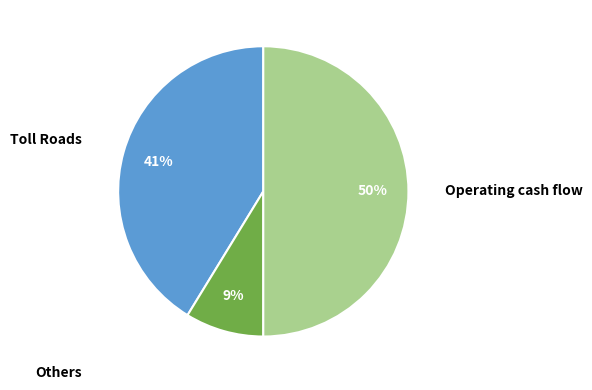

To the nearest percent, what percentage of the pie is Others?

9%